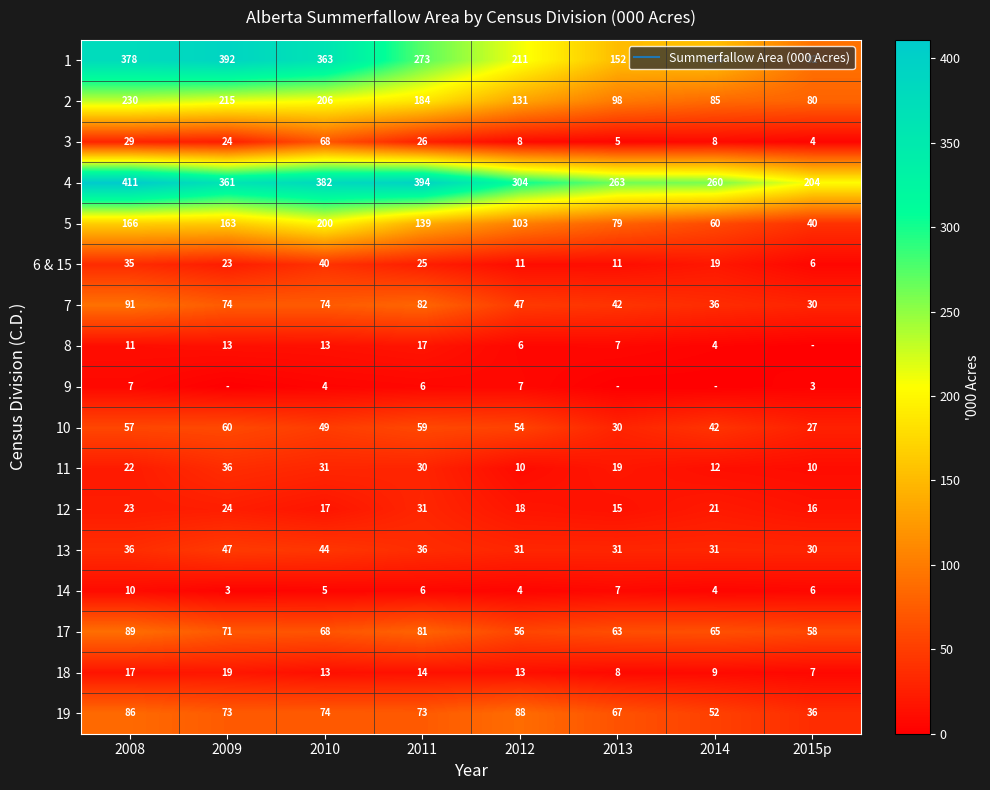

At 2012, list the series in order from largest to smallest.

4, 1, 2, 5, 19, 17, 10, 7, 13, 12, 18, 6 & 15, 11, 3, 9, 8, 14